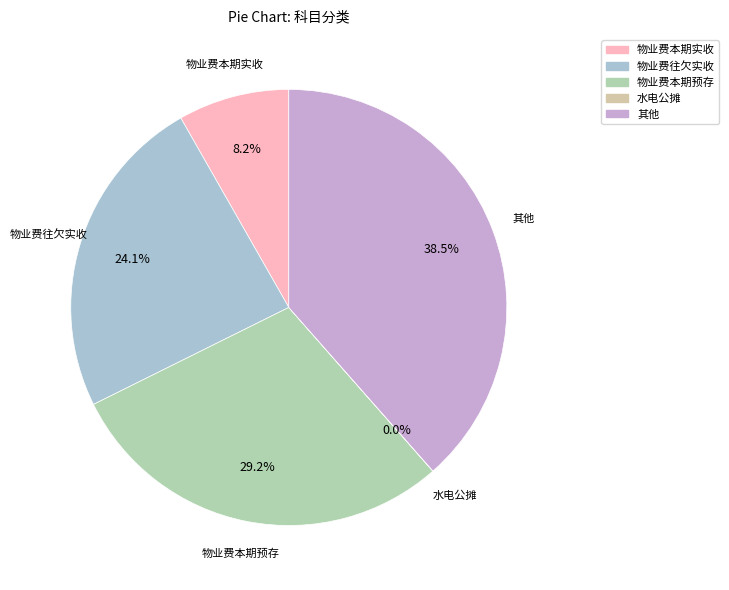

Does any single category account for the majority?

No